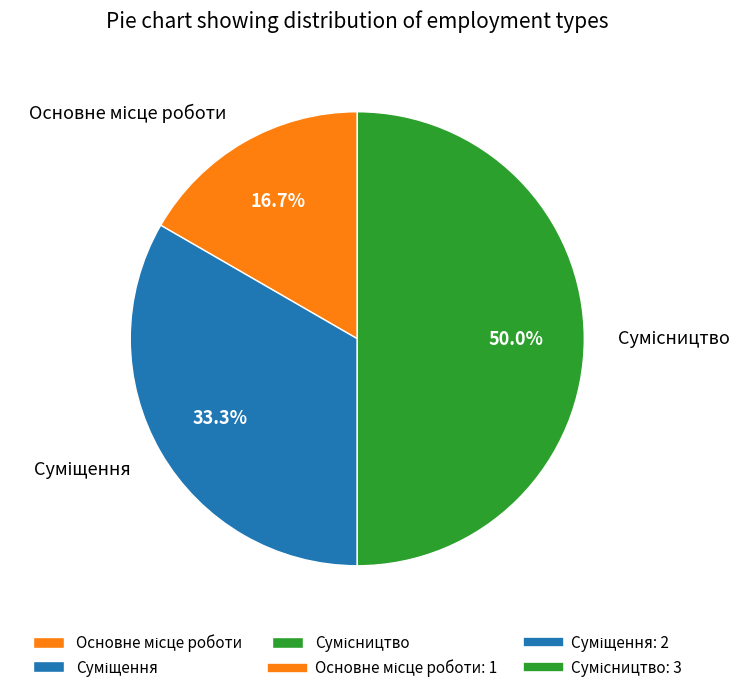

To the nearest percent, what is the combined percentage of Суміщення and Сумісництво?

83%